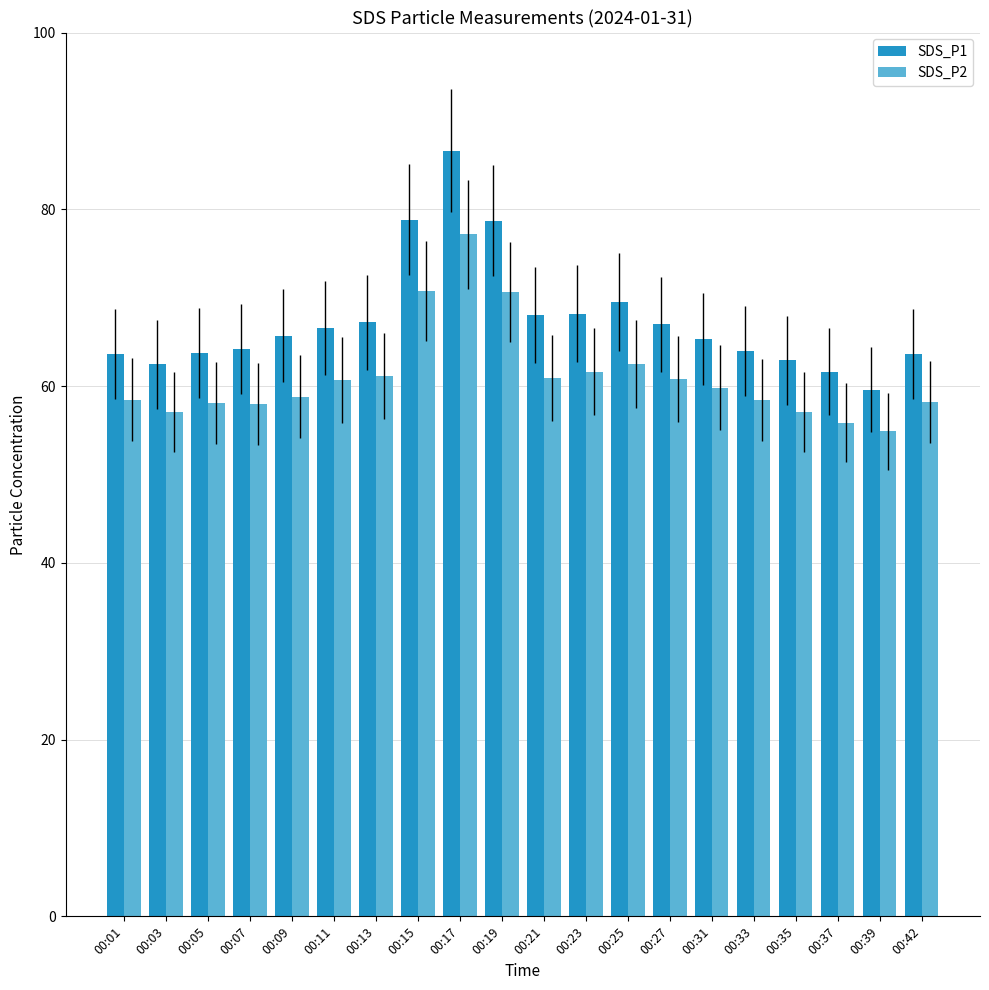

Which series changed the most between 00:03 and 00:25?

SDS_P1